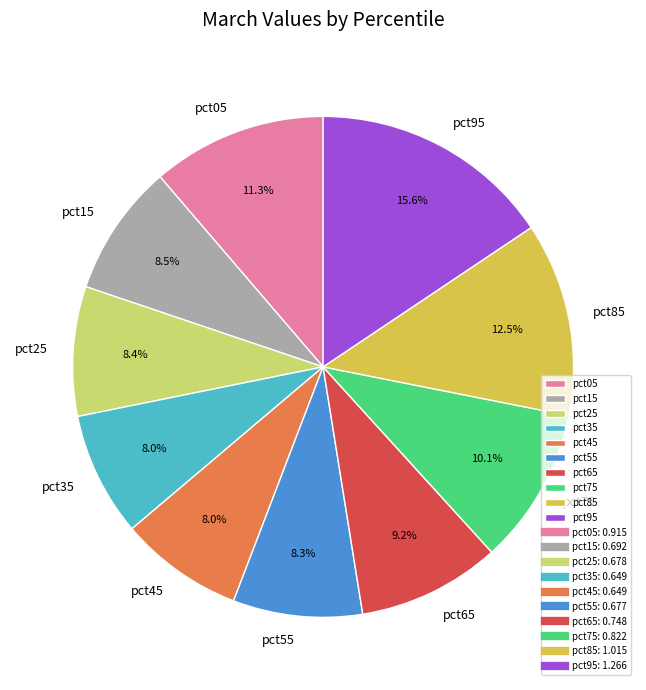

True or false: pct05 accounts for 11% of the total.

True